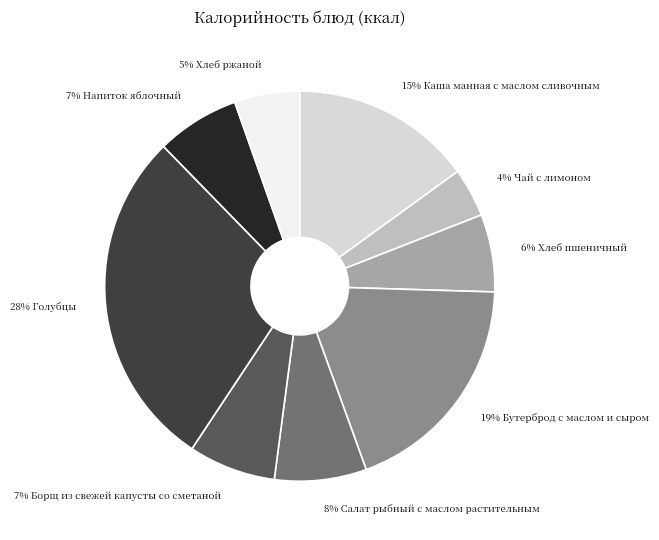

Is there any slice that represents more than half of the pie?

No